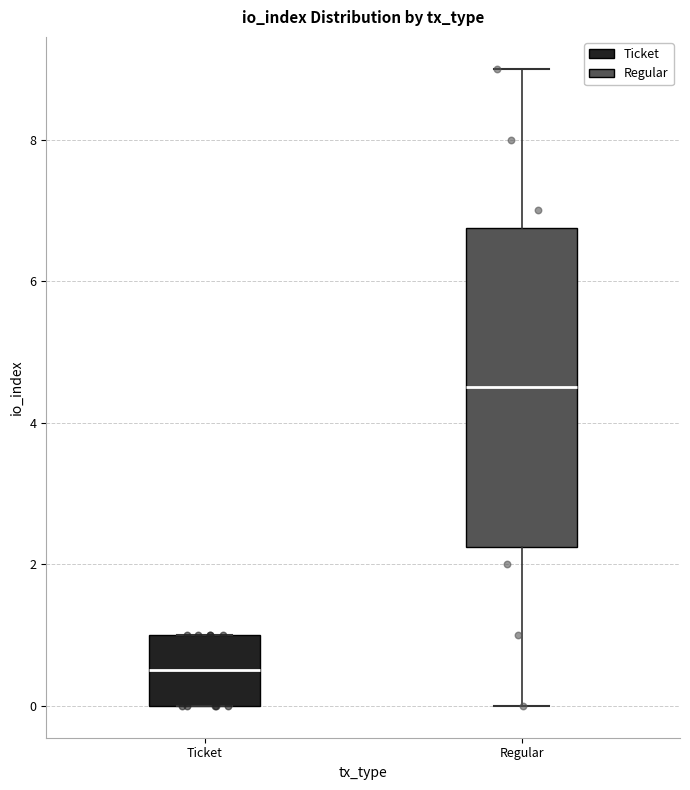

Which box's median line is the highest?

Regular